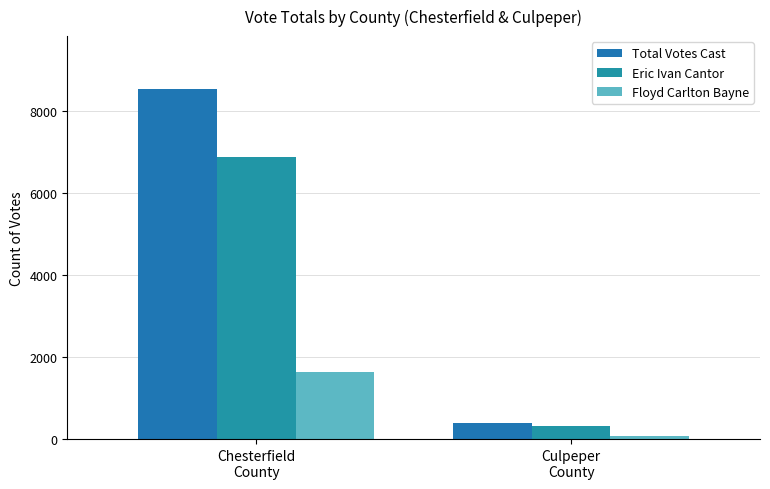

Which series has the largest range (max minus min)?

Total Votes Cast